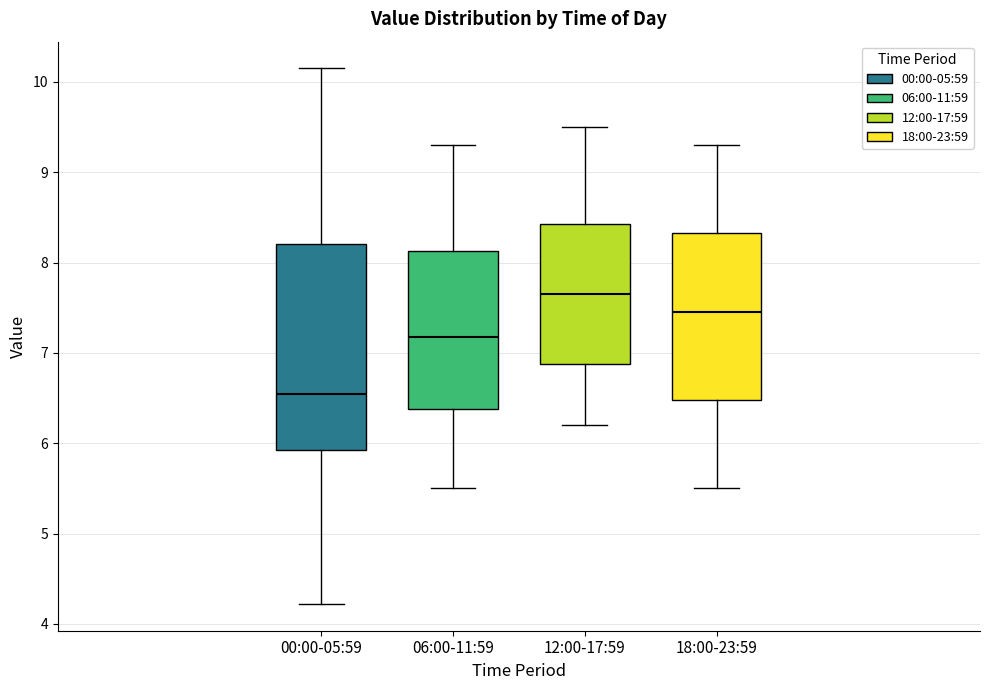

Comparing the boxes themselves (not the whiskers), which one is the tallest?

00:00-05:59